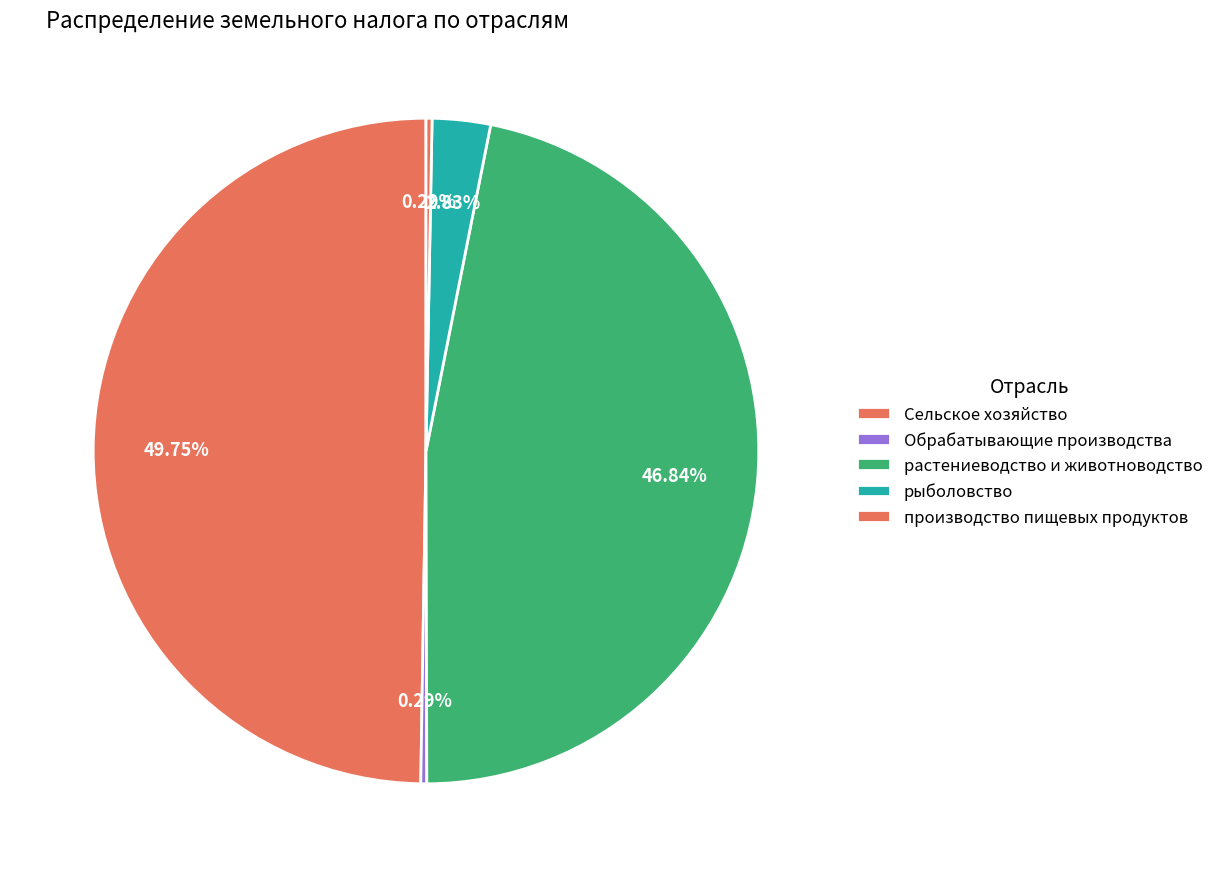

How many slices are in this pie chart?

5